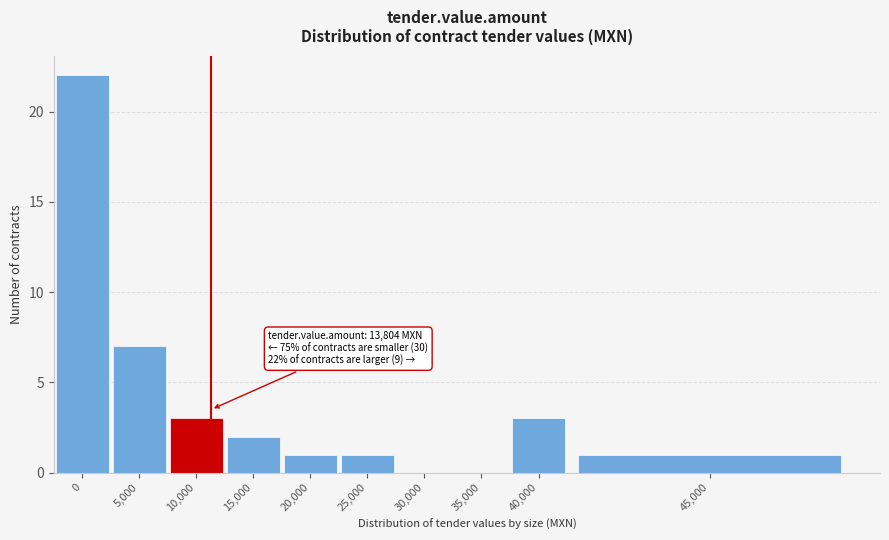

Reading left to right, list all the values displayed in this chart.

0=22	5,000=7	10,000=3	15,000=2	20,000=1	25,000=1	30,000=0	35,000=0	40,000=3	45,000=1